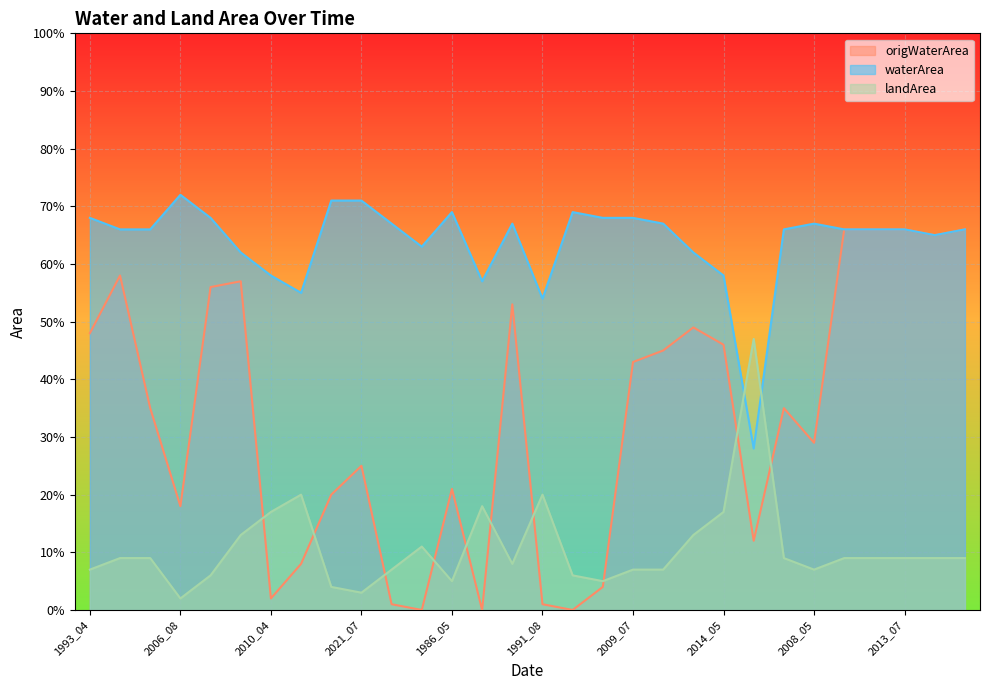

List the series in order of their overall mean, lowest first.

landArea, origWaterArea, waterArea